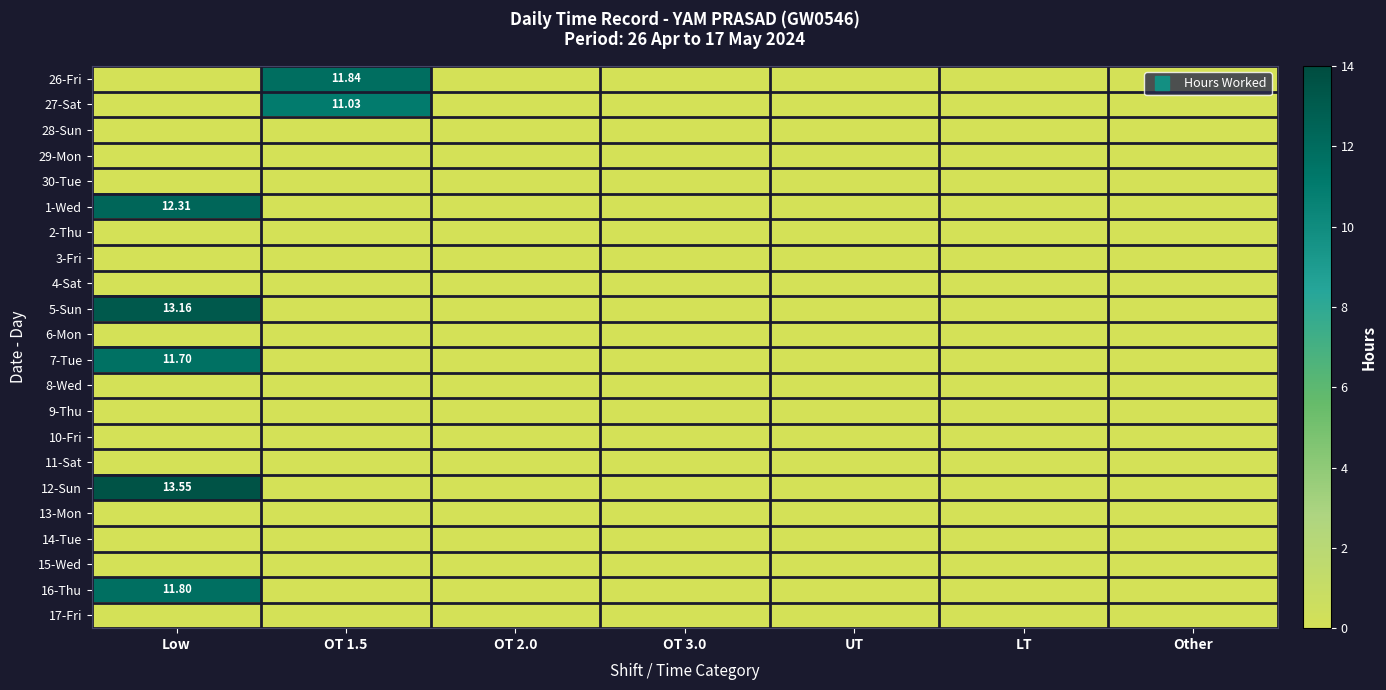

Rank the categories by 3-Fri value from lowest to highest.

Low, OT 1.5, OT 2.0, OT 3.0, UT, LT, Other